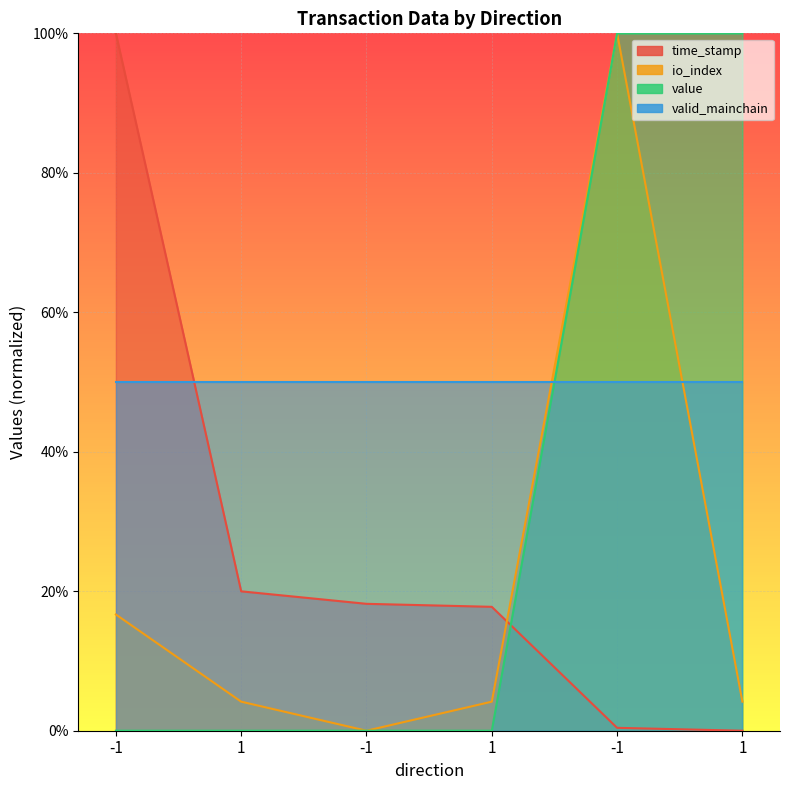

How many times do value and time_stamp cross each other?

1